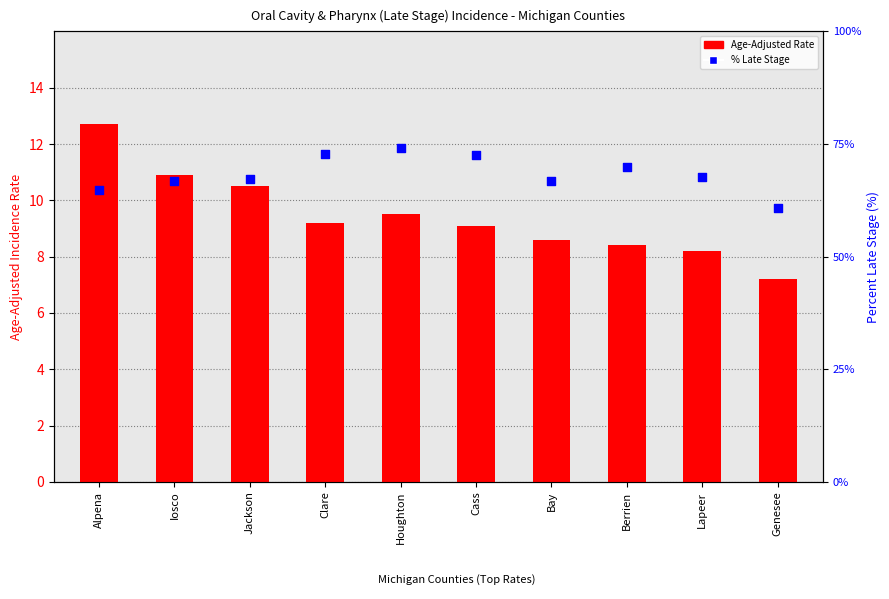

Which series has the largest total across all categories?

% Late Stage